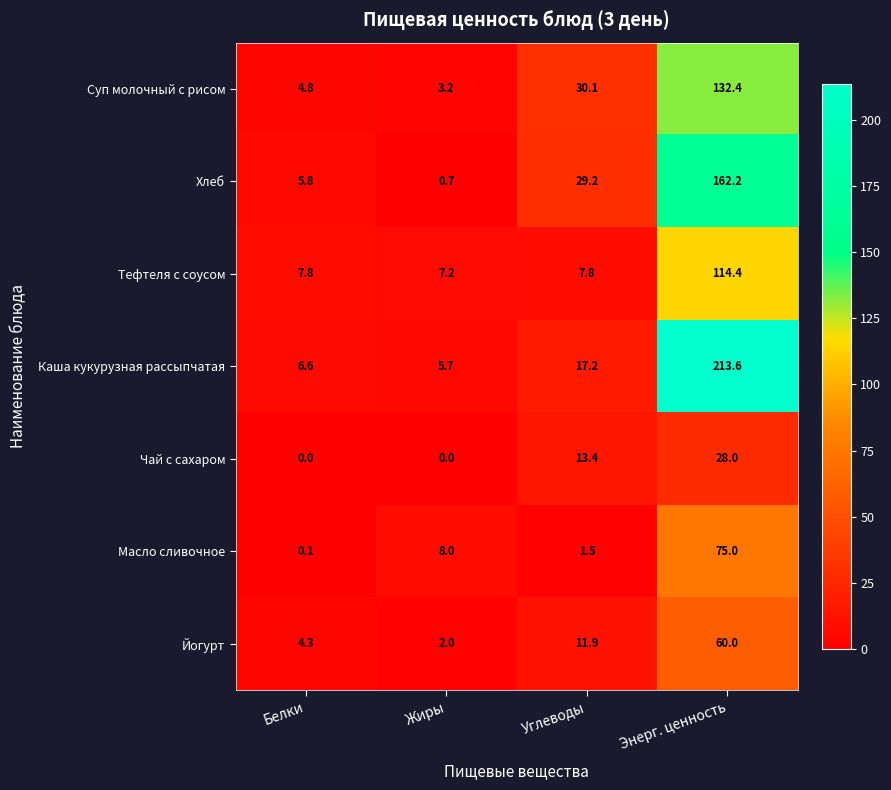

Rank the series at Углеводы from highest to lowest value.

Суп молочный с рисом, Хлеб, Каша кукурузная рассыпчатая, Чай с сахаром, Йогурт, Тефтеля с соусом, Масло сливочное